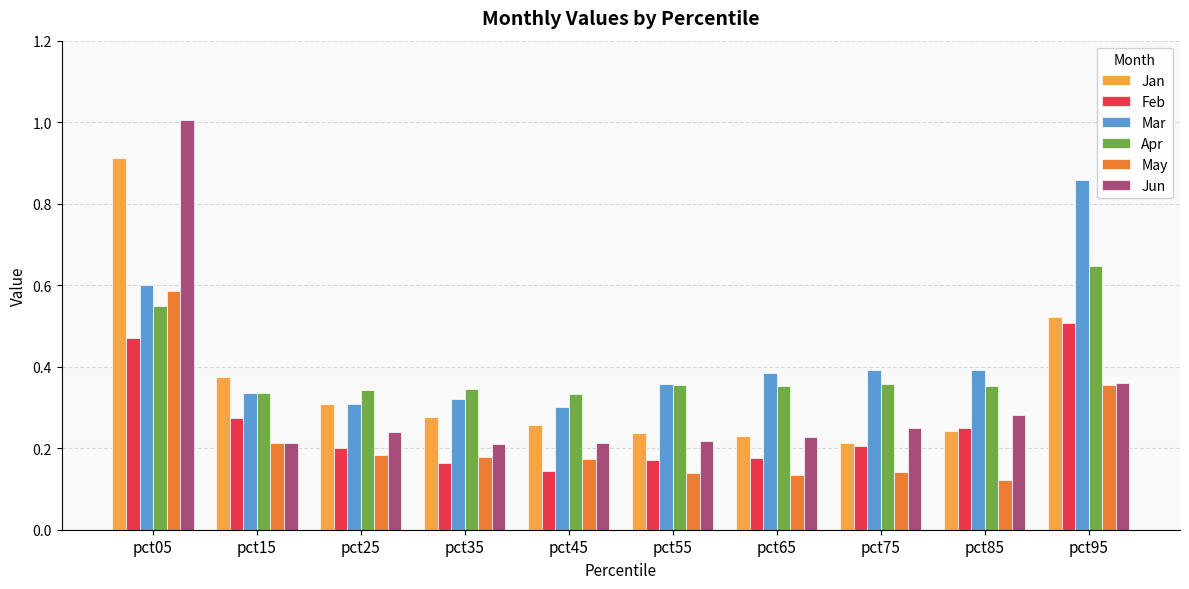

At which category is the sum across all series the highest?

pct05